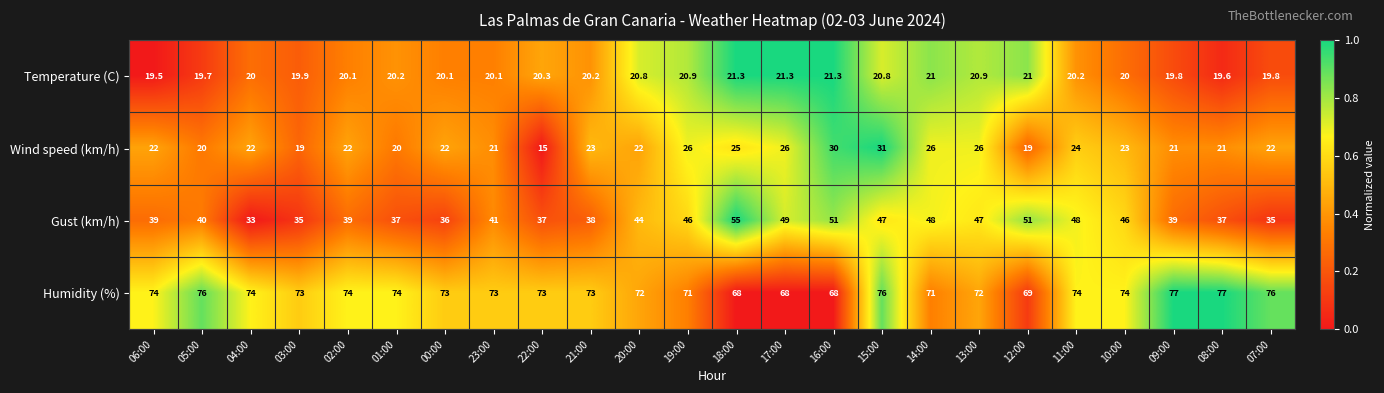

Between 06:00 and 02:00, which series saw the biggest shift?

Temperature (C)